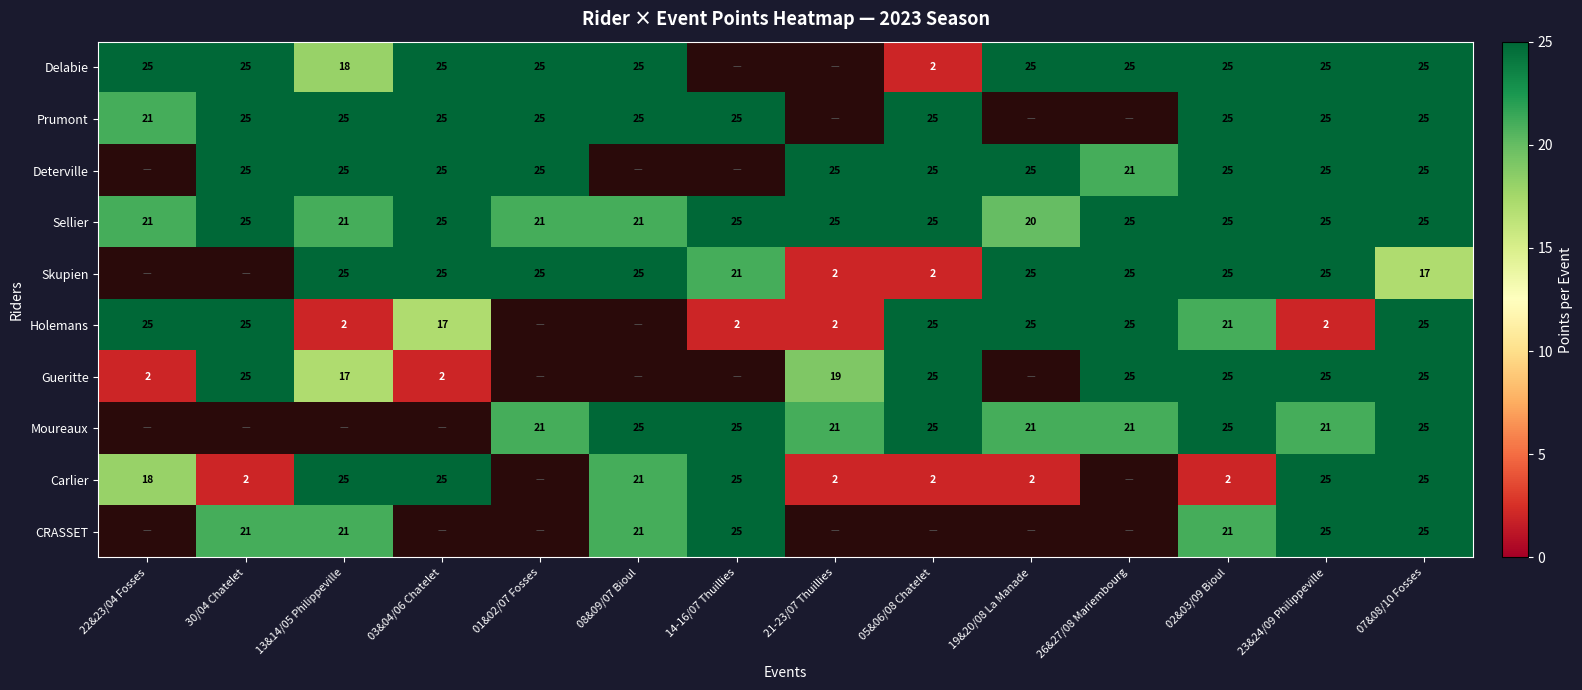

At which category is the sum across all series the highest?

07&08/10 Fosses